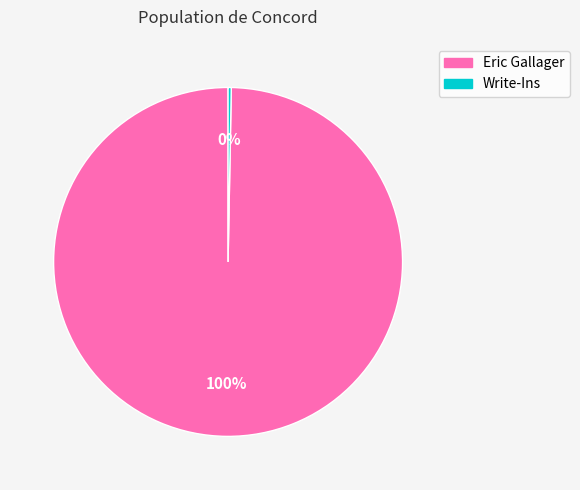

True or false: Write-Ins accounts for 0% of the total.

True